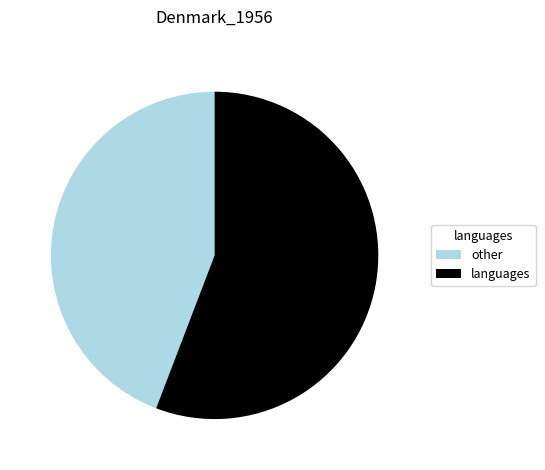

Which slice is the largest?

languages